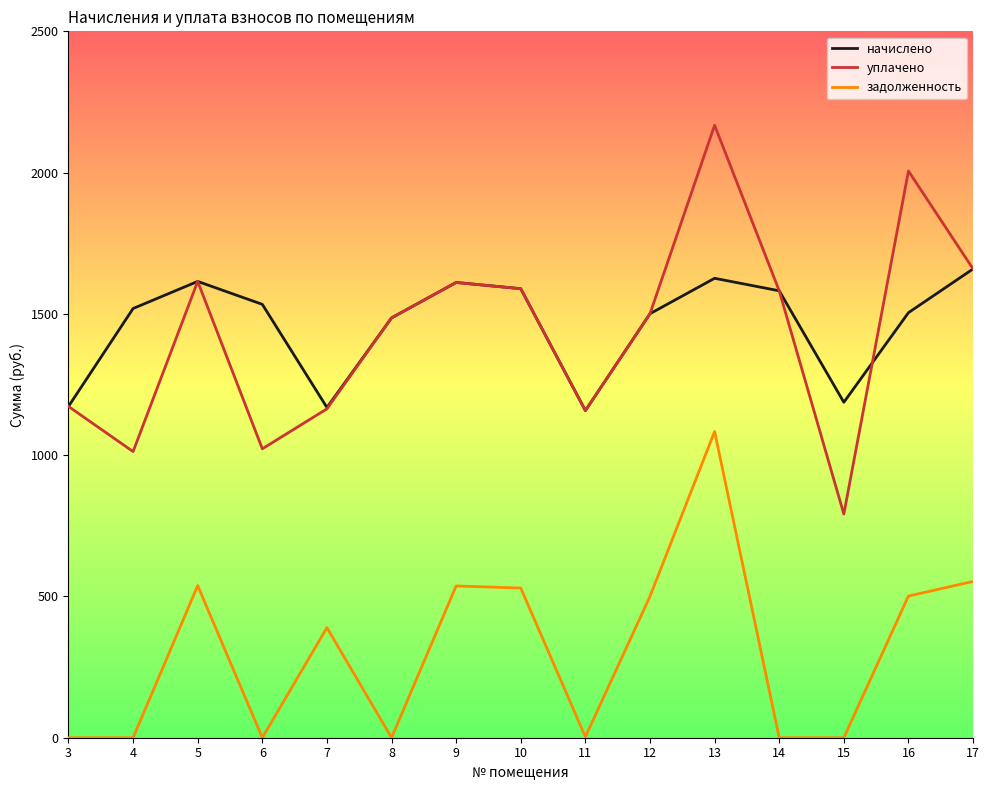

At which category does the chart reach its peak across all series?

13